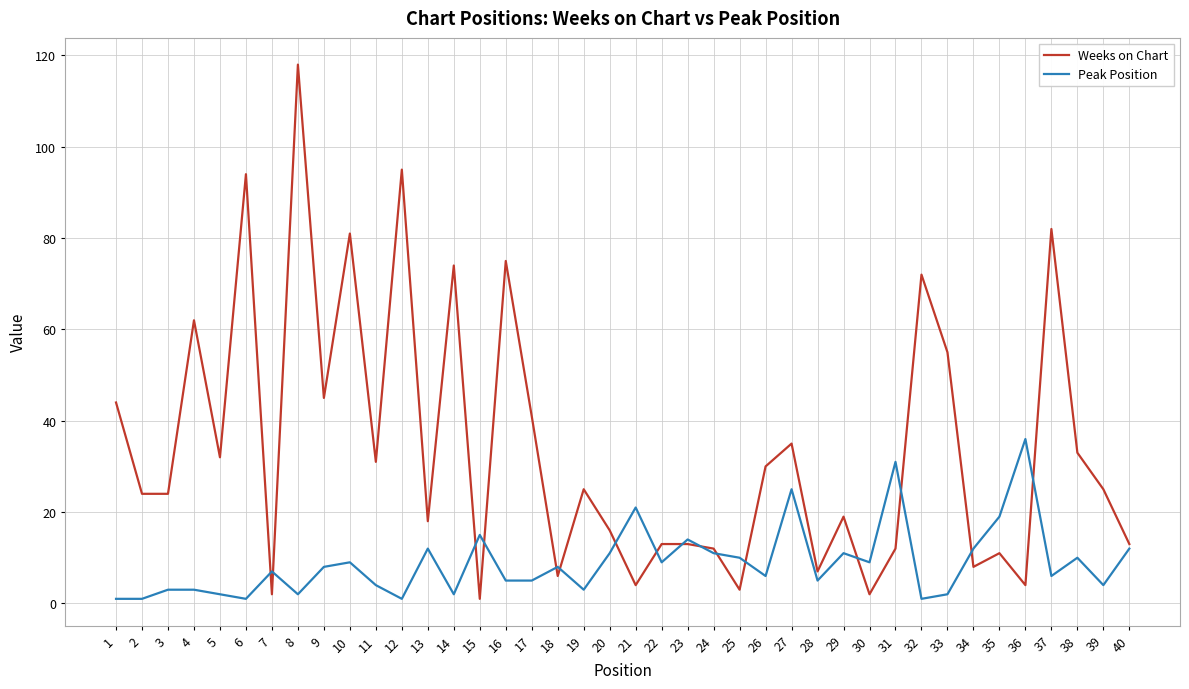

Which series changed the most between 13 and 18?

Weeks on Chart